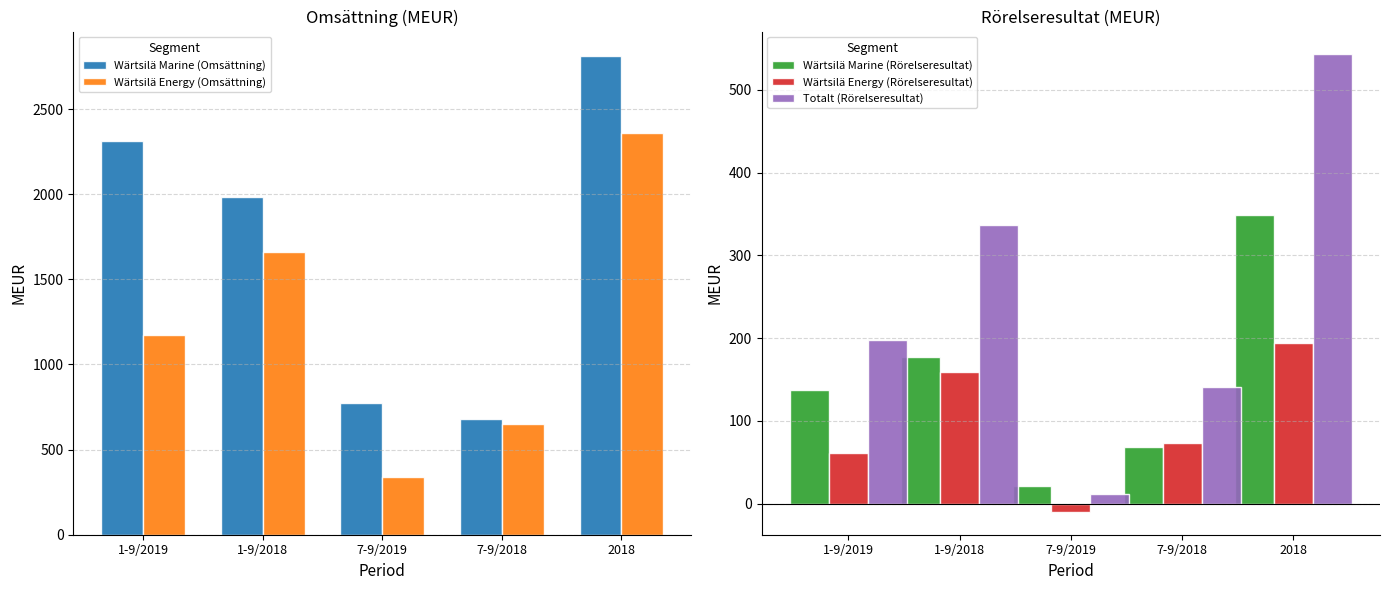

Rank the categories by Wärtsilä Marine (Rörelseresultat) value from highest to lowest.

2018, 1-9/2018, 1-9/2019, 7-9/2018, 7-9/2019